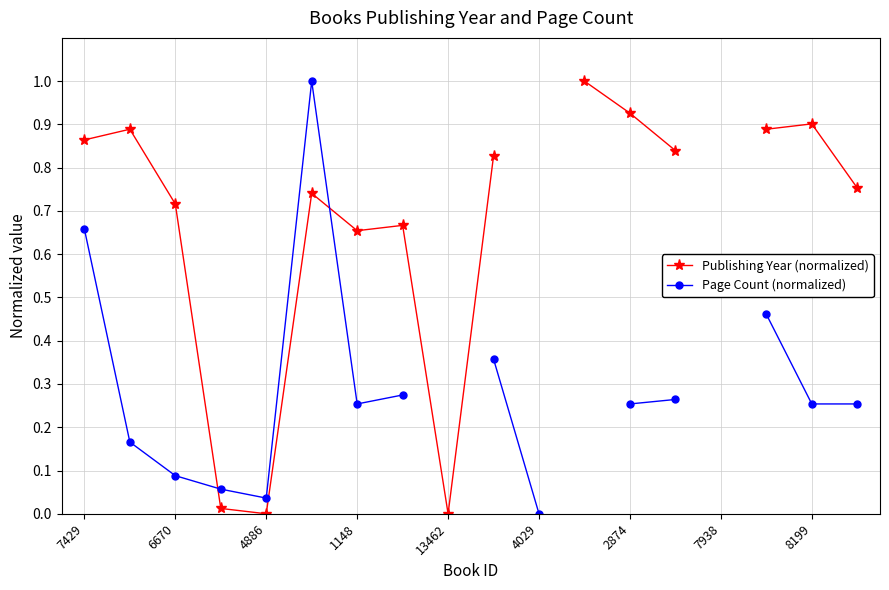

How many lines are shown in the chart?

2